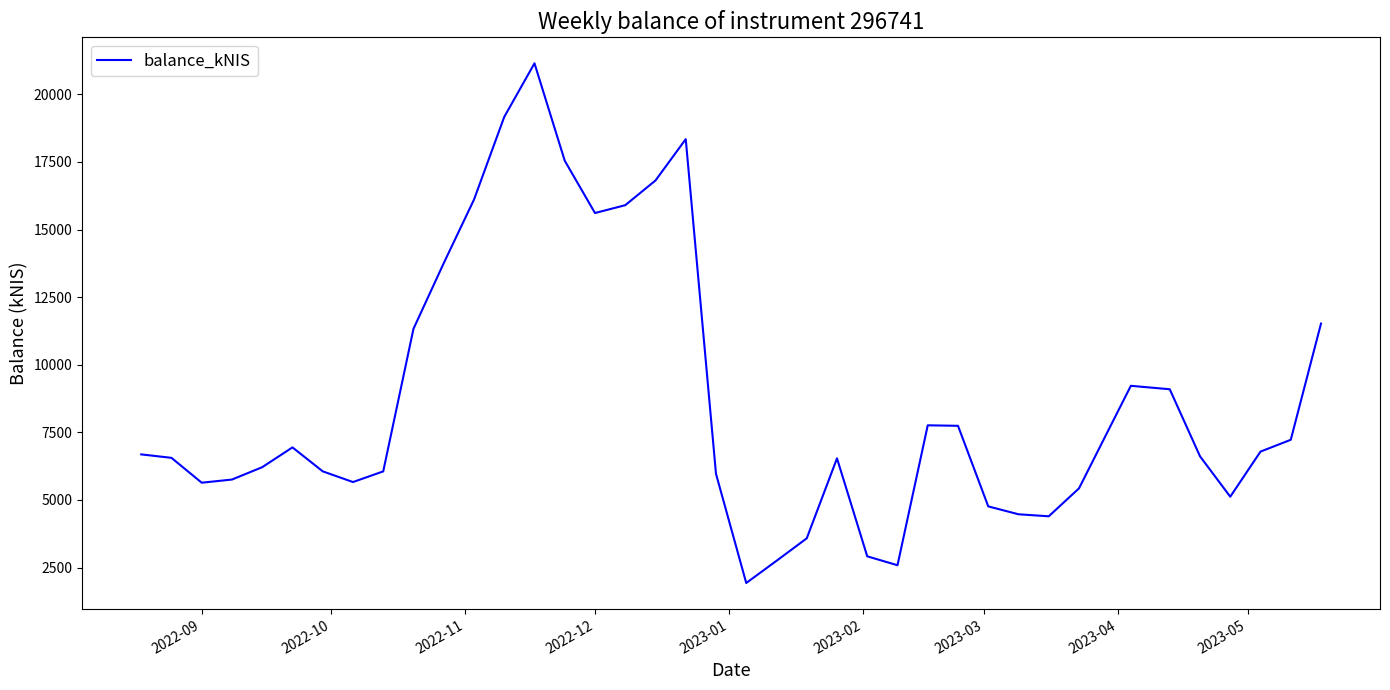

What is the smallest value displayed?

1928.9